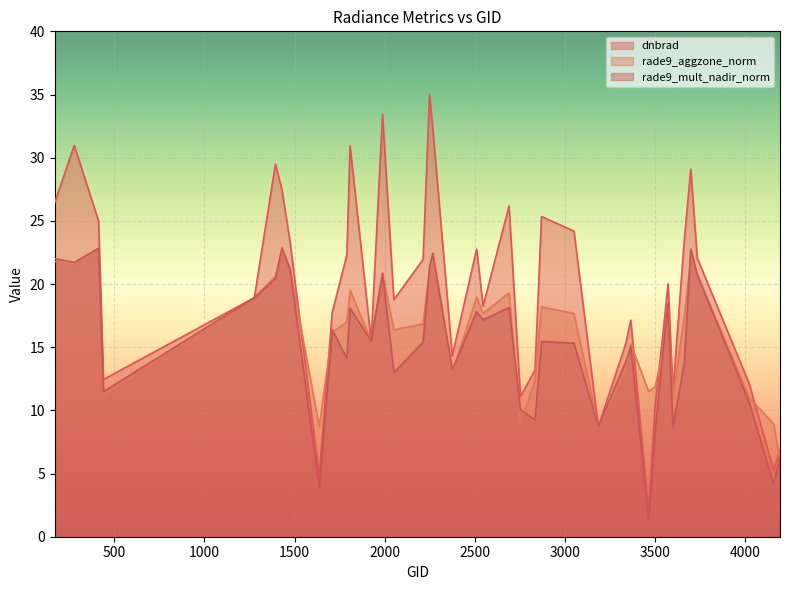

True or false: dnbrad has a value of 26.2 at 2690.

True